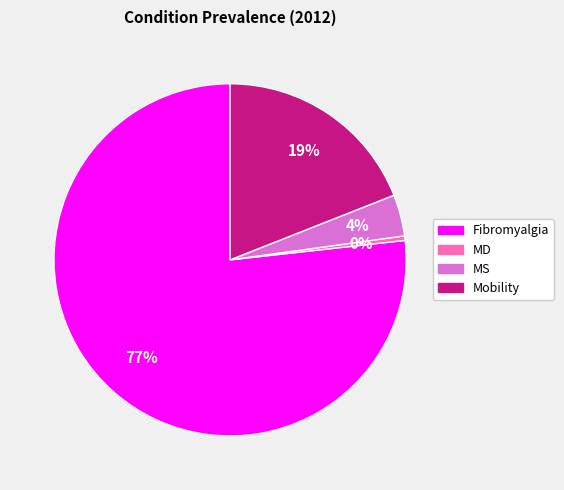

Is it true that Fibromyalgia is 77% of the pie?

True